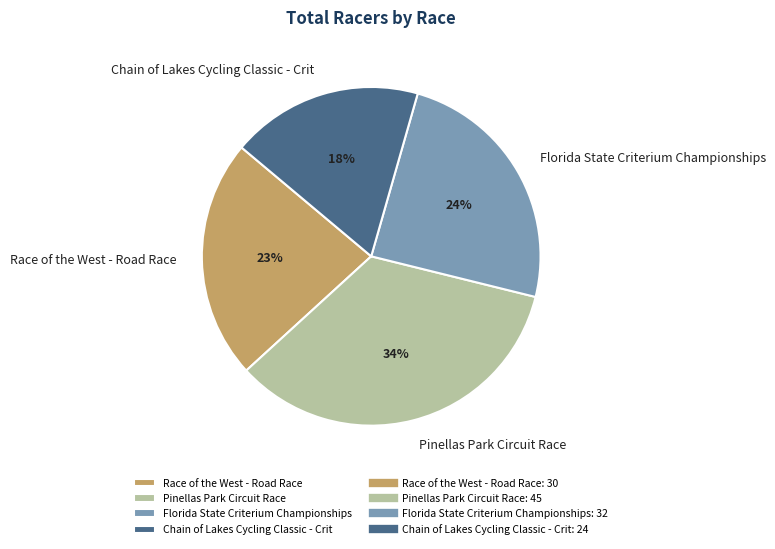

What percentage is the Chain of Lakes Cycling Classic - Crit slice, to the nearest percent?

18%